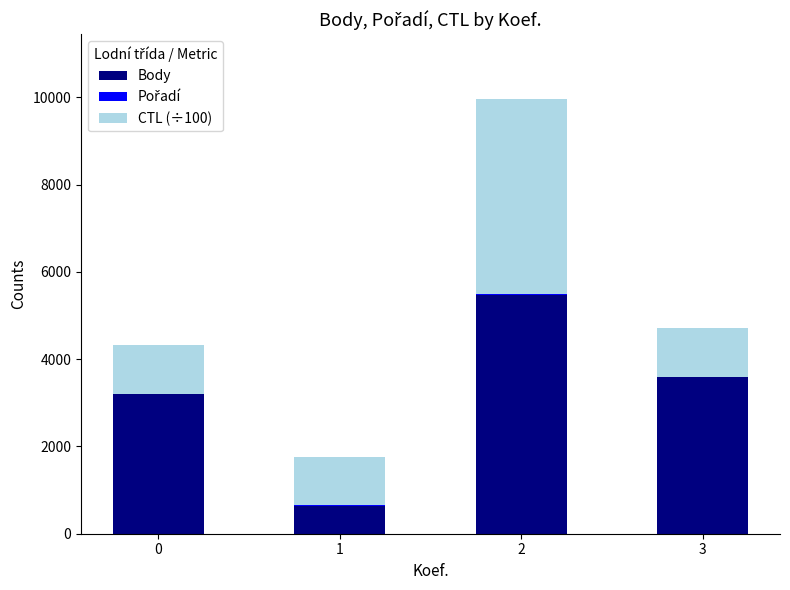

What is the highest value of the Body series?

5463.0